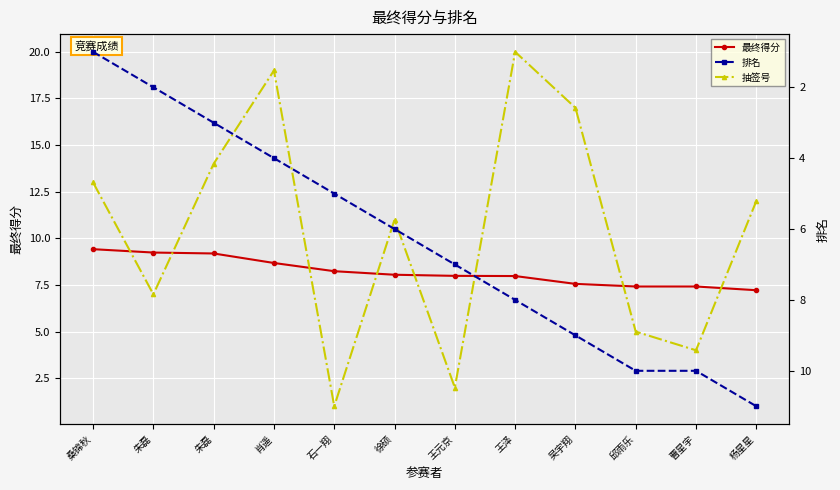

What is the label of the 12th point from the left?

杨星星